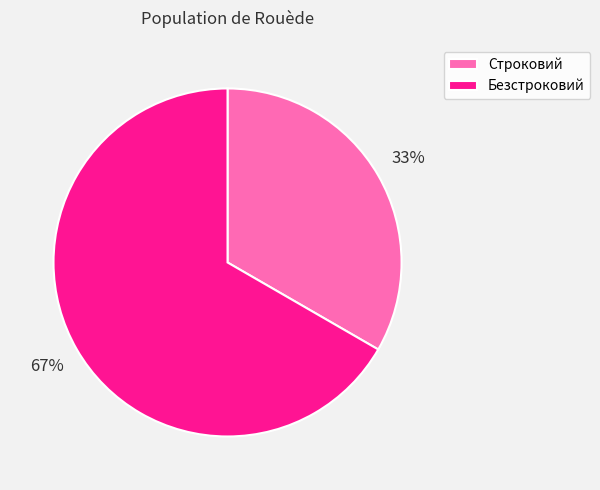

Which has a higher value, Строковий or Безстроковий?

Безстроковий